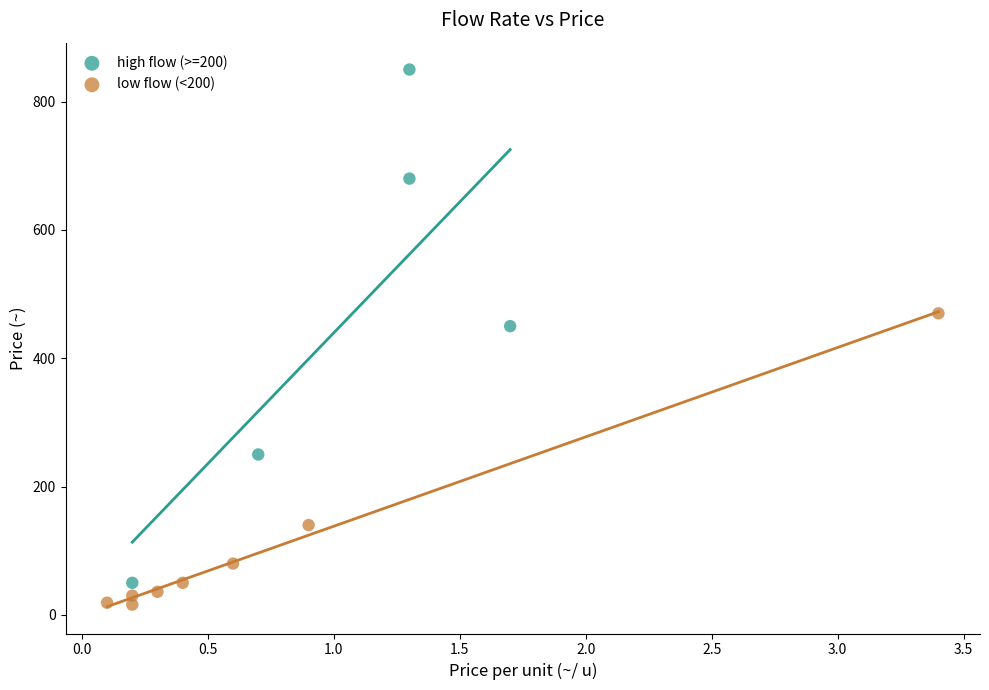

Which series has the largest Y range (max minus min)?

high flow (>=200)